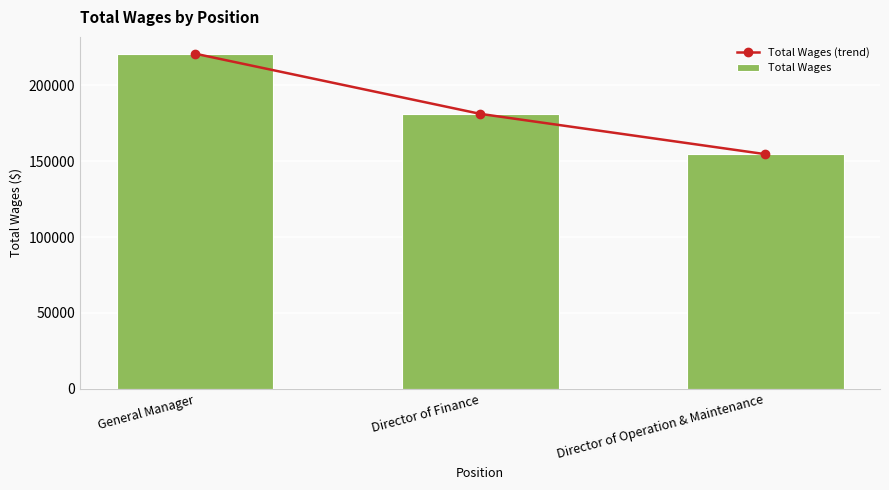

Rank the series by their maximum value, from highest to lowest.

Total Wages (trend), Total Wages